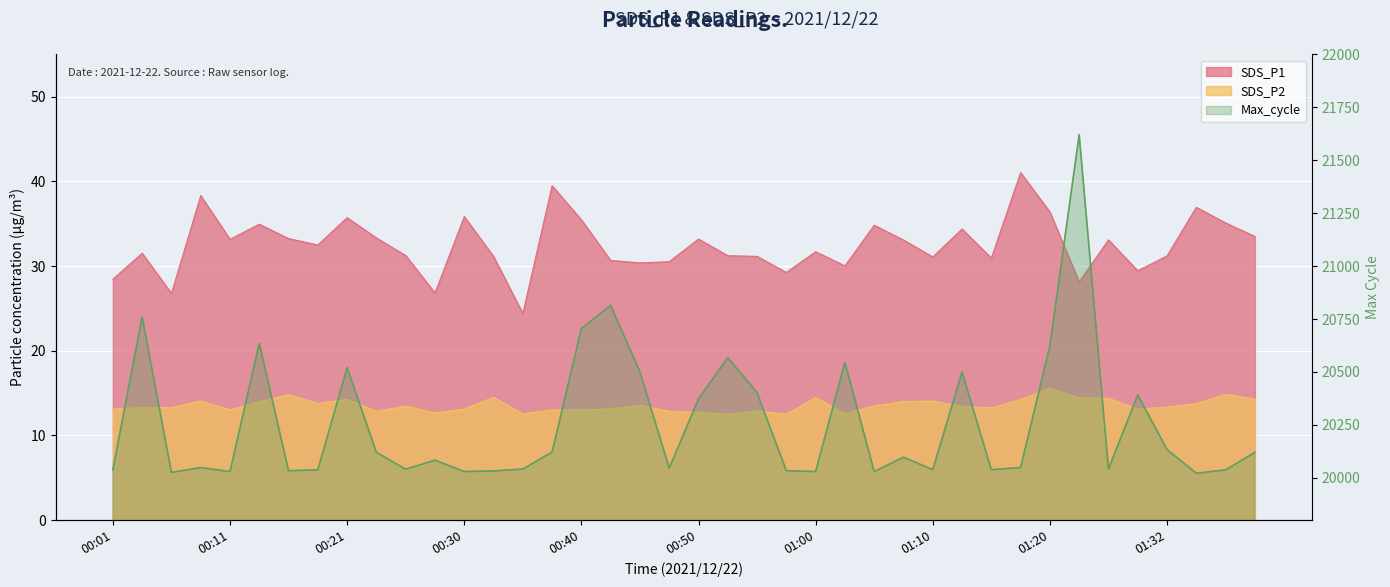

Is it true that SDS_P2 equals 13.4 at 01:12?

True